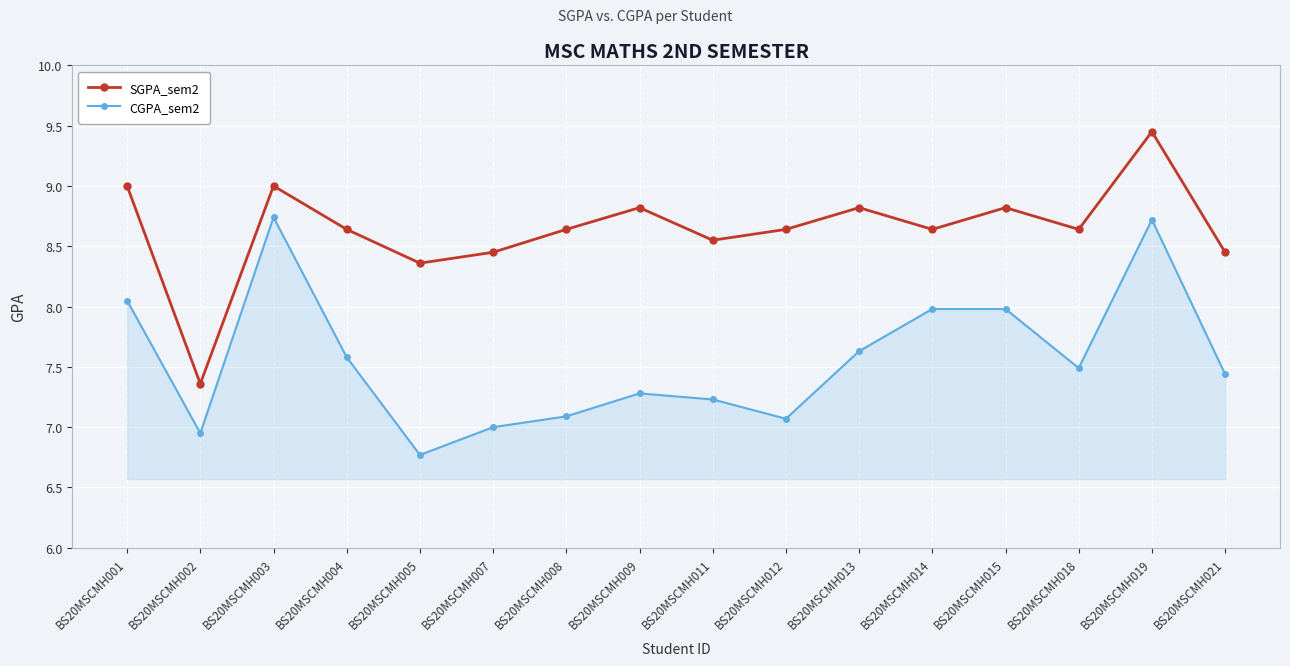

The value of SGPA_sem2 at BS20MSCMH009 is 8.8. True or false?

True